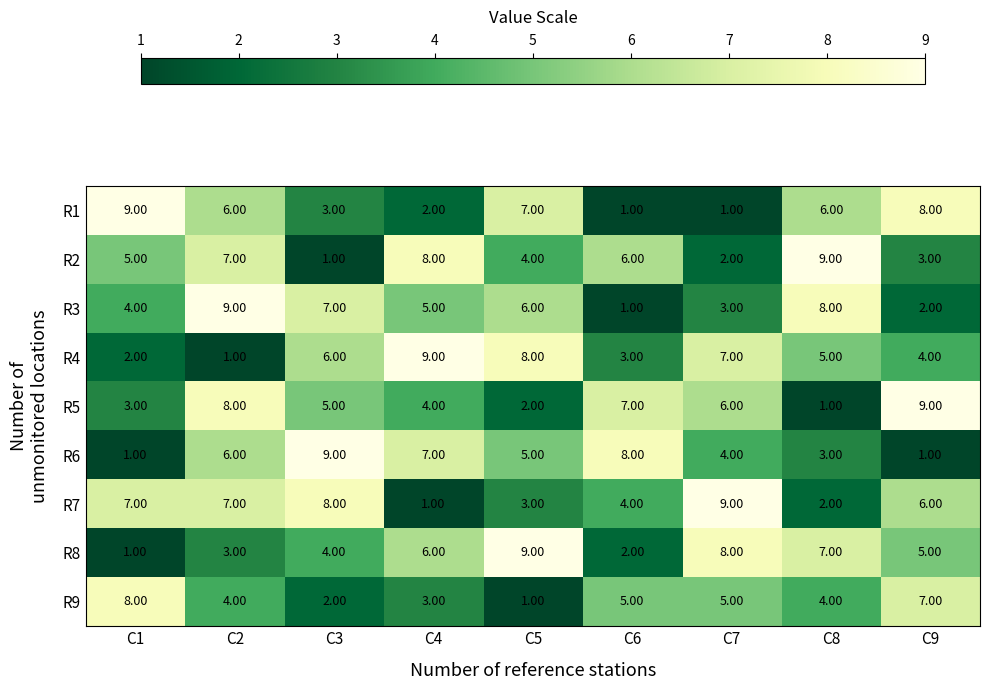

What is the difference between the highest and lowest values at C8?

8